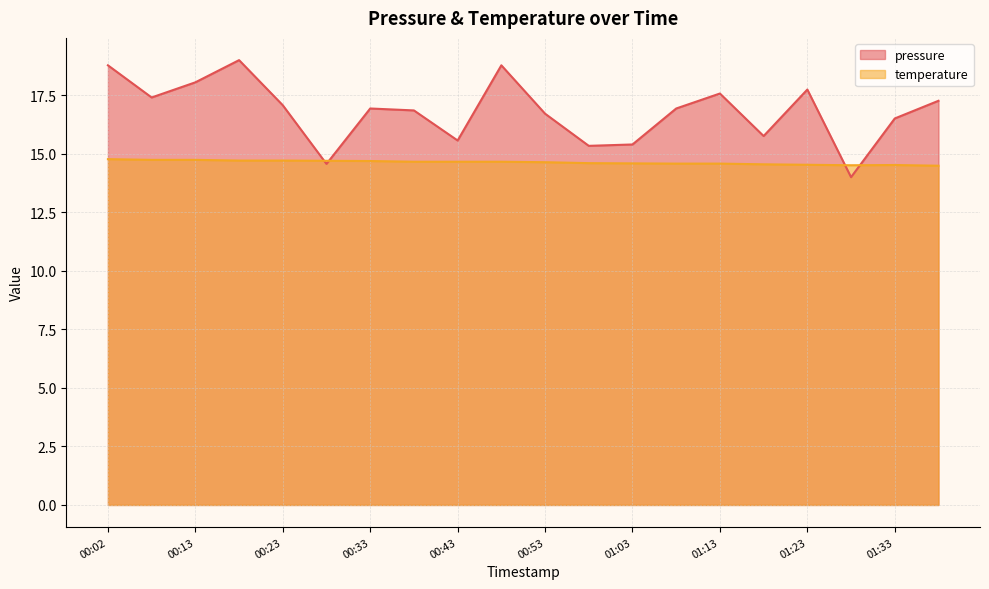

At 00:43, list the series in order from largest to smallest.

pressure, temperature